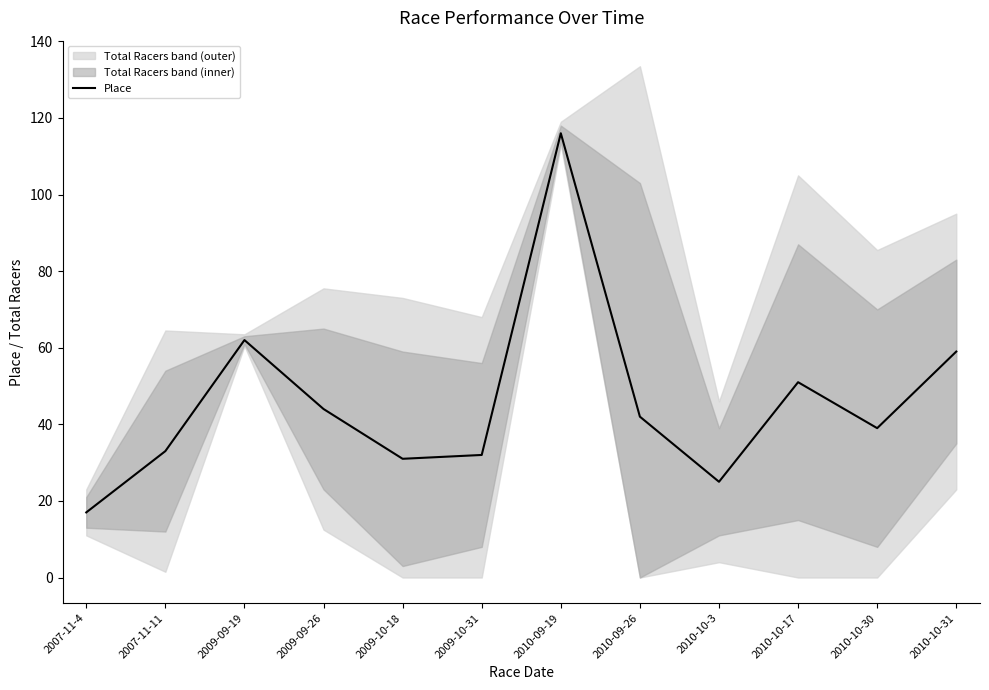

What is the difference between the values at 2010-10-31 and 2009-09-19?

3